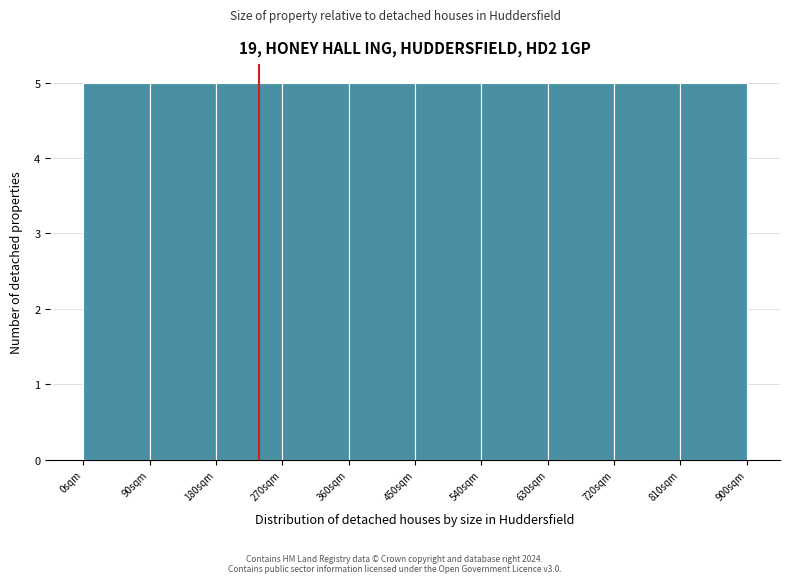

How tall is the bar that spans 180 to 270 on the x-axis? The values are not printed on the chart, so give them approximately, as read against the axis.

5